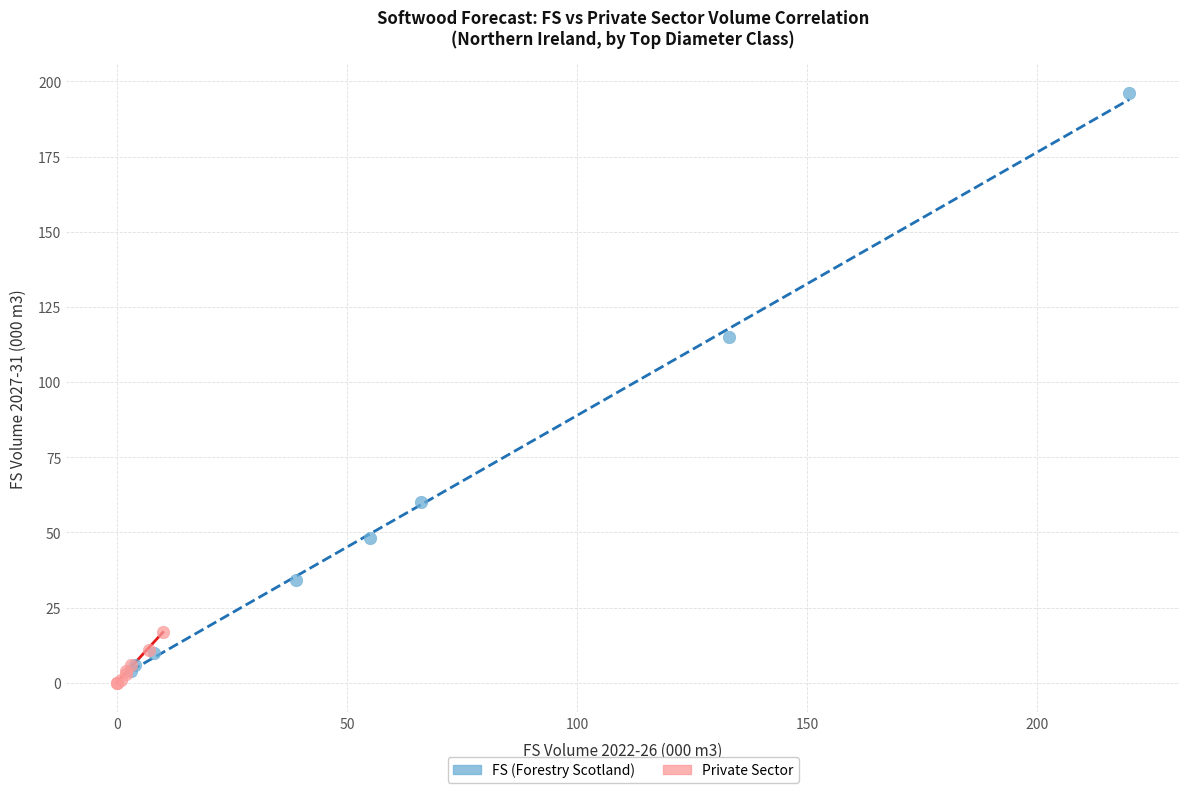

Which series has the largest Y range (max minus min)?

FS (Forestry Scotland)